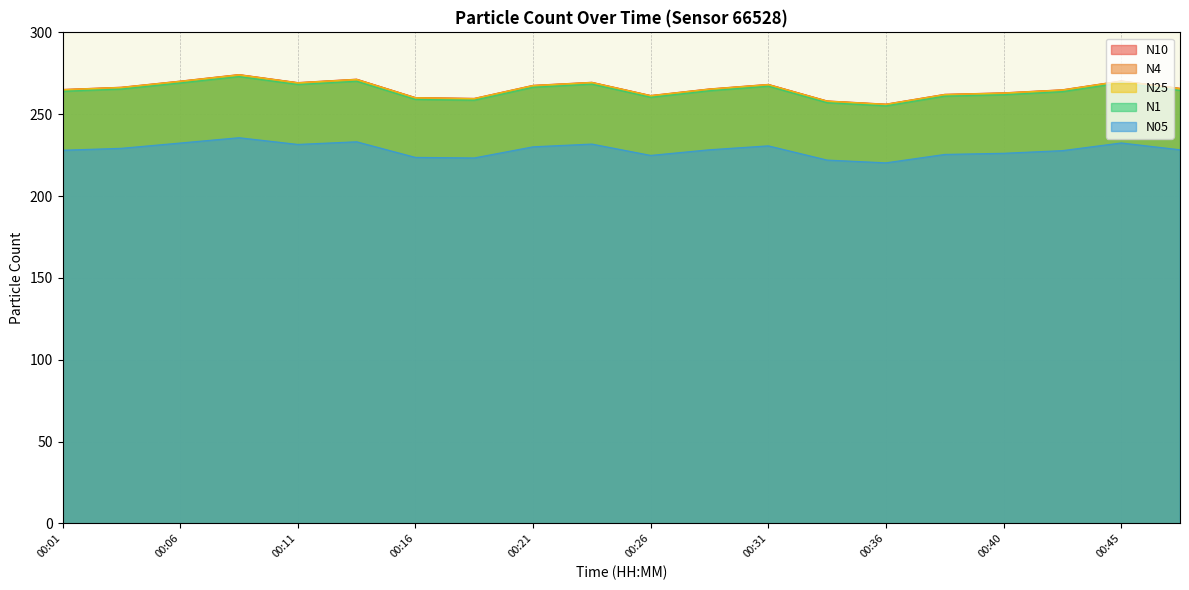

At which category does the chart reach its minimum across all series?

00:36